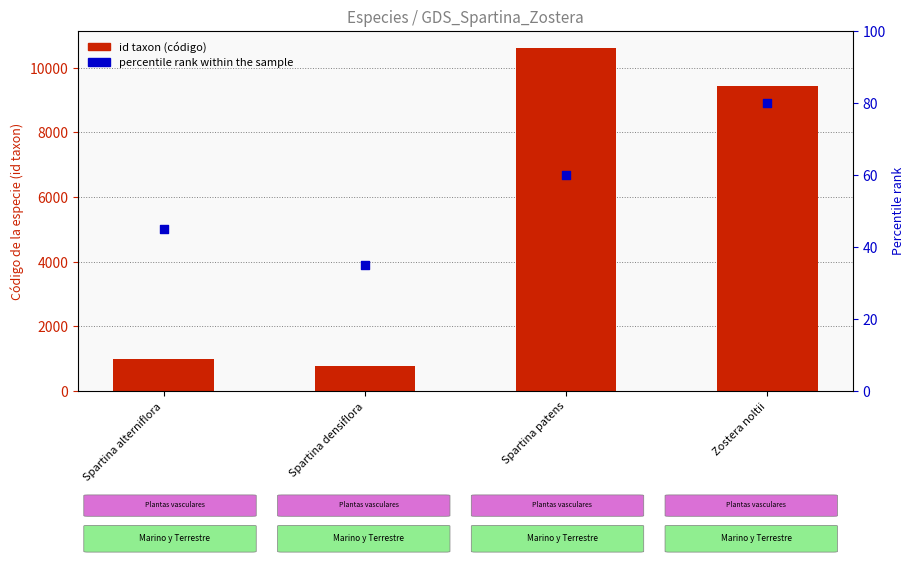

At how many categories does at least one series exceed 4502?

2